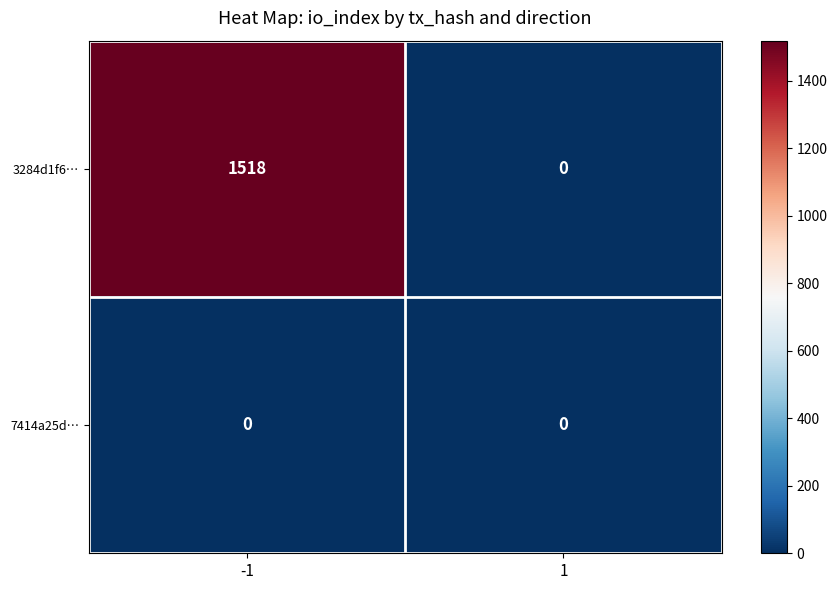

Rank the series at -1 from highest to lowest value.

3284d1f6…, 7414a25d…